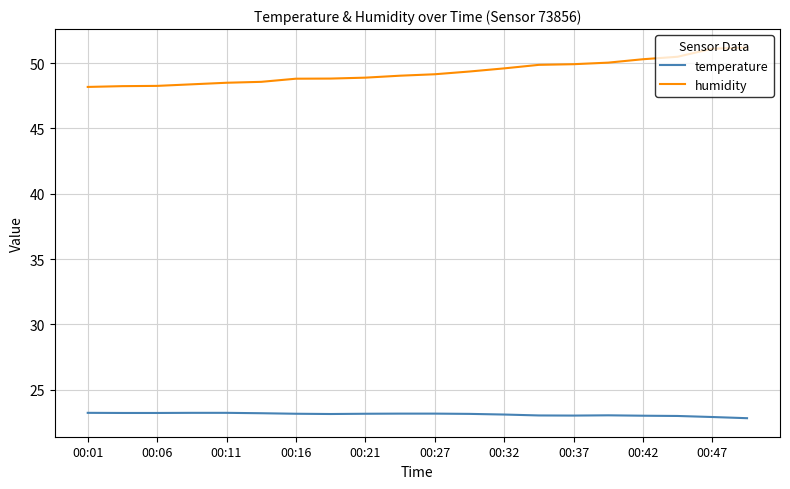

Rank the series by their average value, from lowest to highest.

temperature, humidity